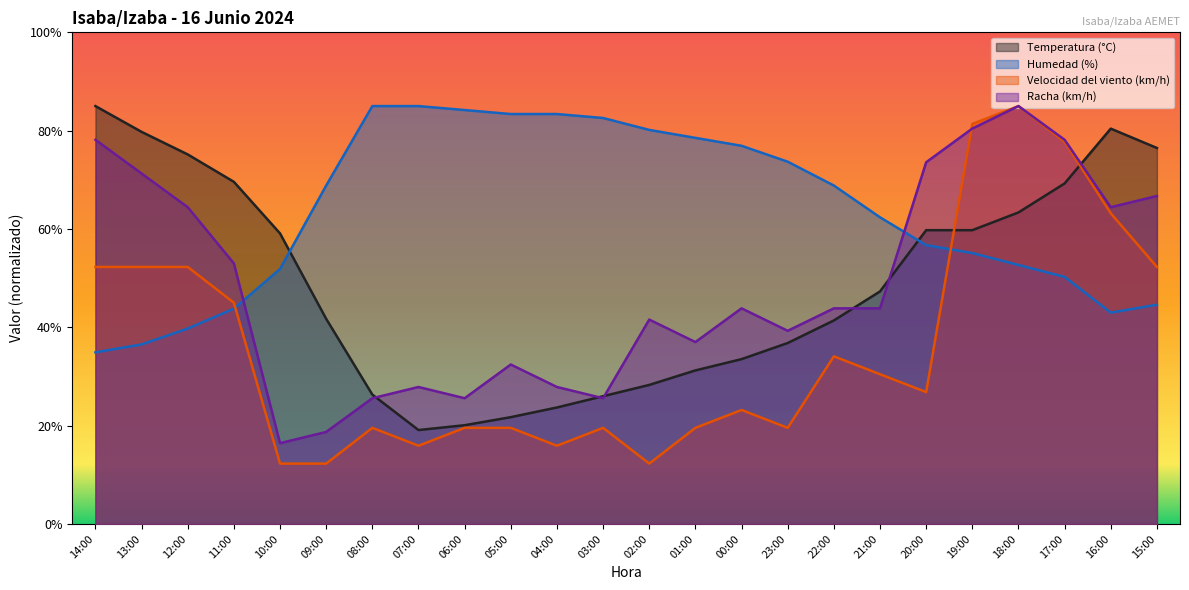

How many values in the Humedad (%) series are below 68?

12